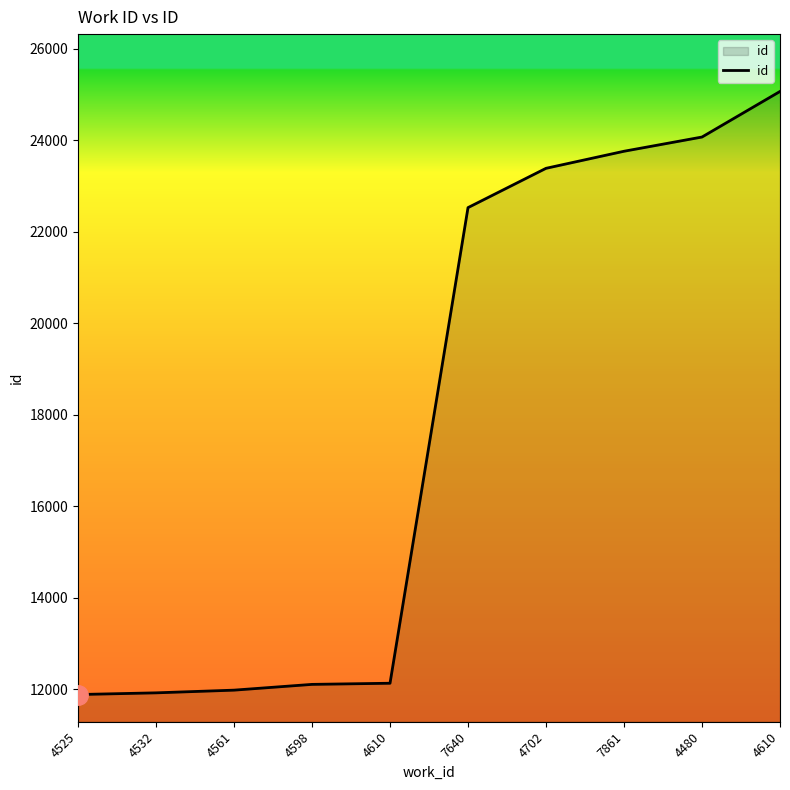

Where does the data first go above 22530?

4702